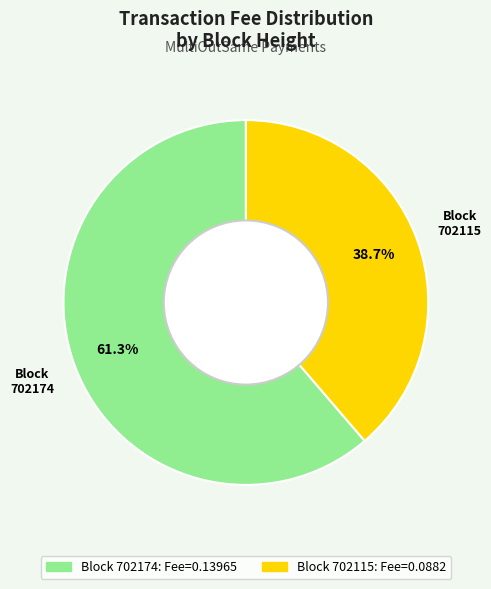

Does any single category account for the majority?

Yes